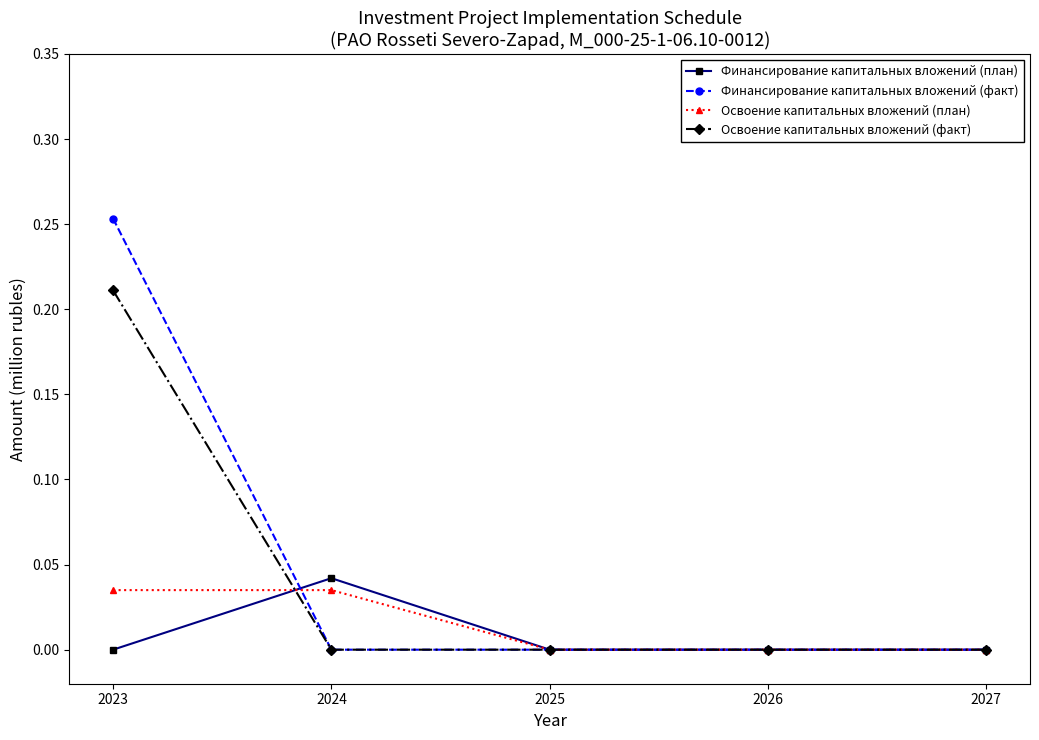

The Освоение капитальных вложений (план) series shows 0.0 at 2025. True or false?

True